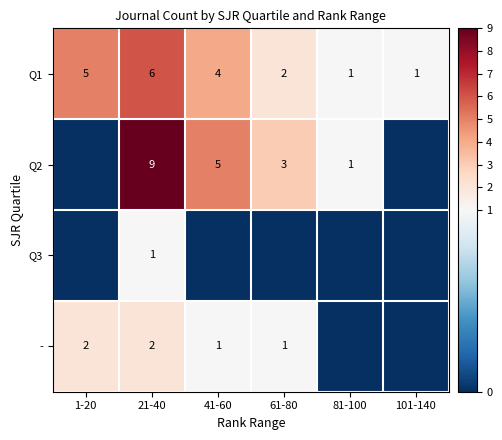

The value of Q1 at 81-100 is 0. True or false?

False